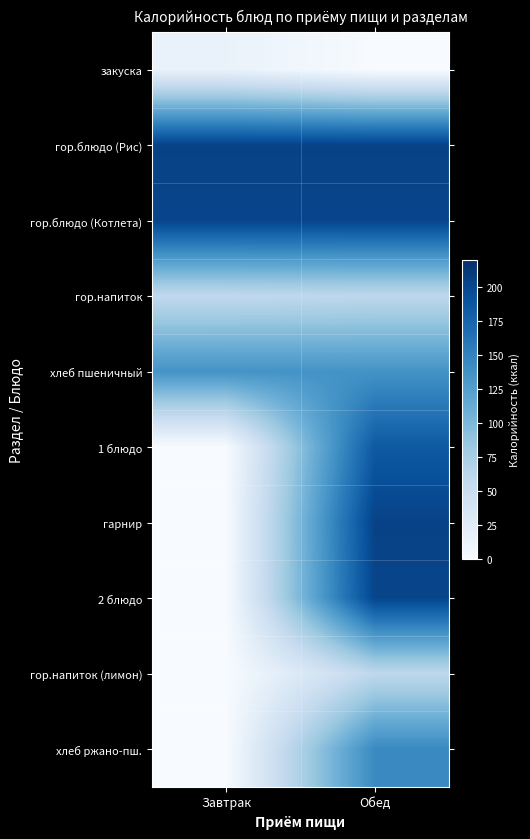

List the series in order of their peak value, highest first.

гор.блюдо (Рис), гарнир, гор.блюдо (Котлета), 2 блюдо, 1 блюдо, хлеб ржано-пш., хлеб пшеничный, гор.напиток, гор.напиток (лимон), закуска